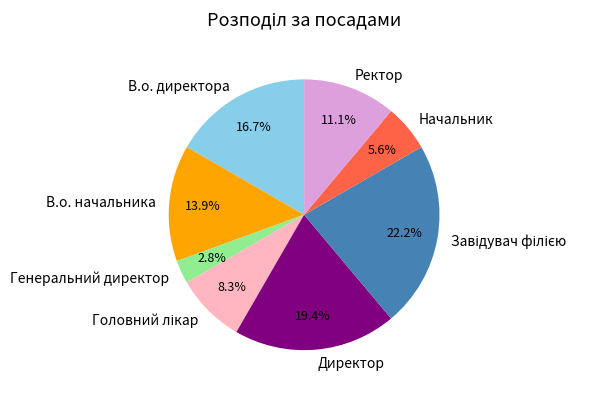

Does Ректор account for over 50% of the chart?

No